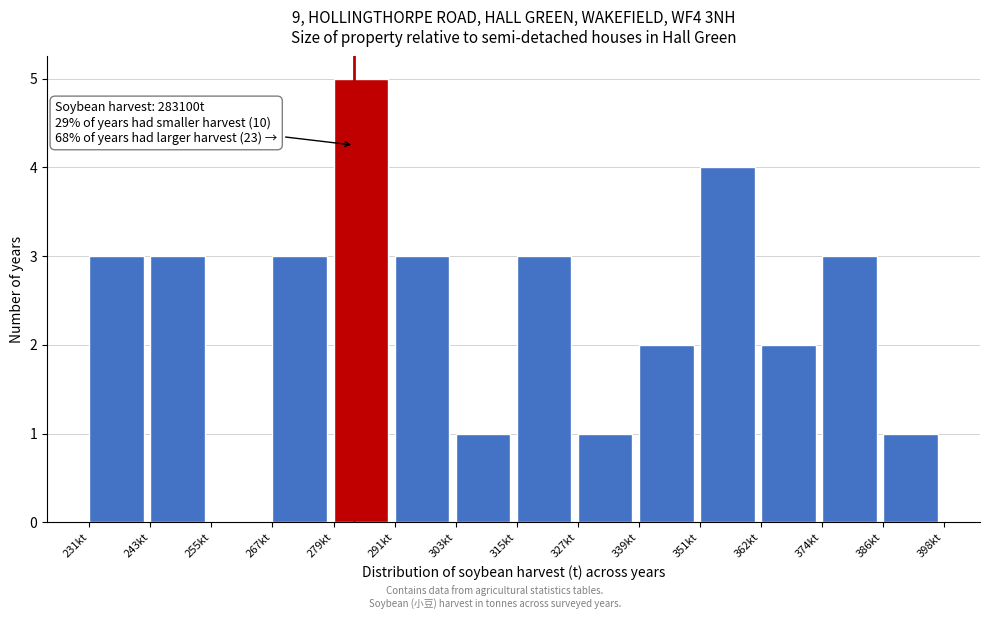

Reading right to left, transcribe all the data shown in this chart.

386kt=1	374kt=3	362kt=2	351kt=4	339kt=2	327kt=1	315kt=3	303kt=1	291kt=3	279kt=5	267kt=3	255kt=0	243kt=3	231kt=3